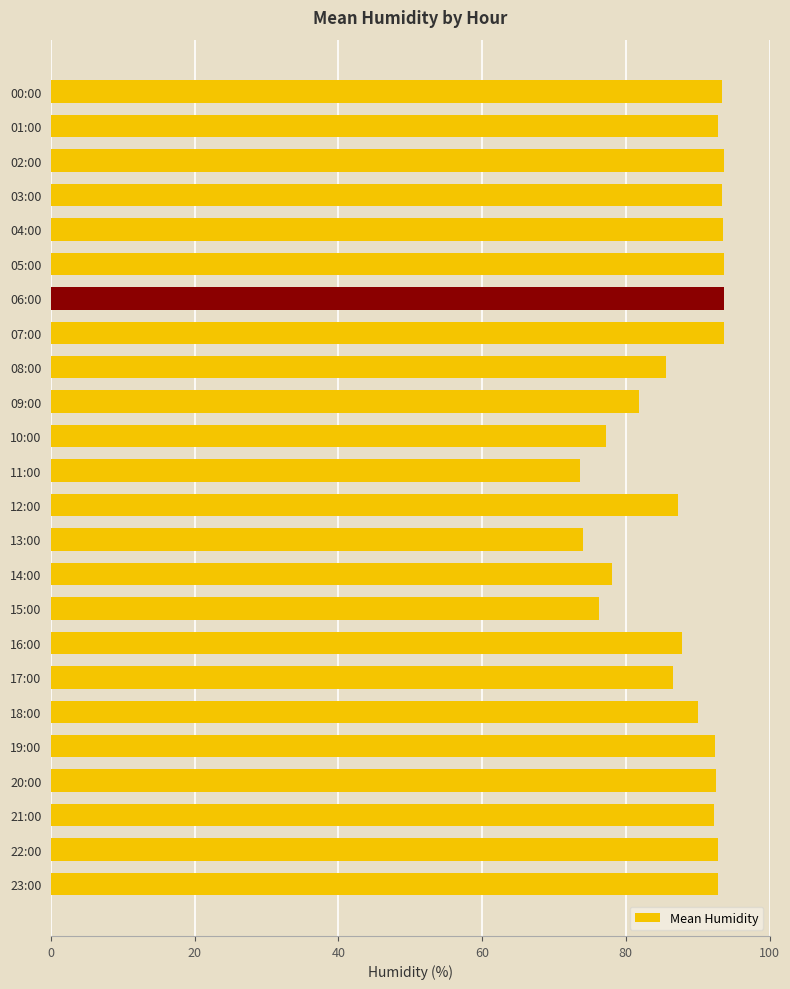

What is the minimum value shown in the chart?

73.6